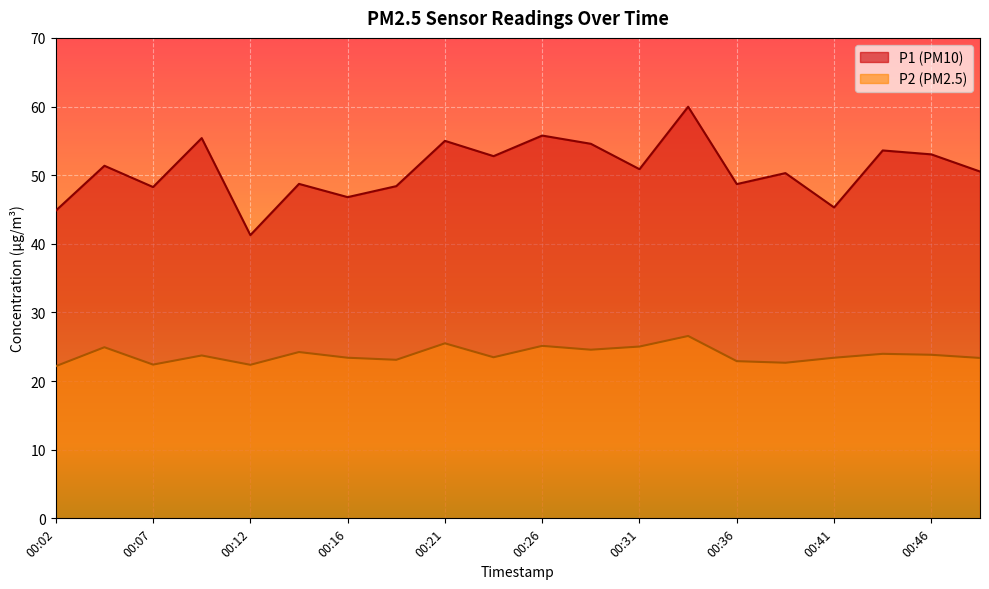

What is the sum of all P1 values?

1015.5